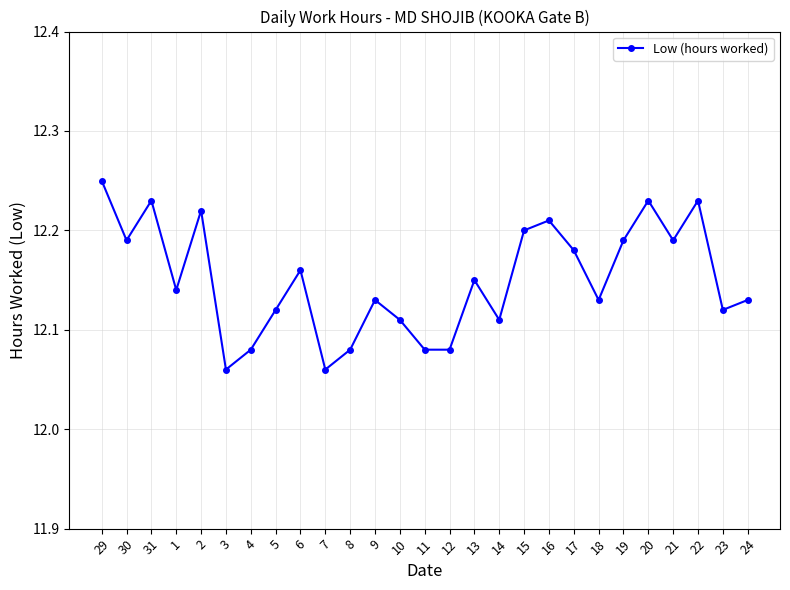

The value at 15 is 21.5. True or false?

False